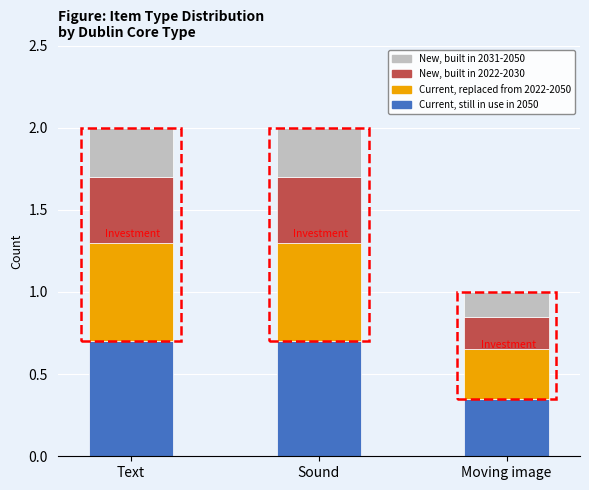

True or false: Current, still in use in 2050 has a value of 0.7 at Sound.

True